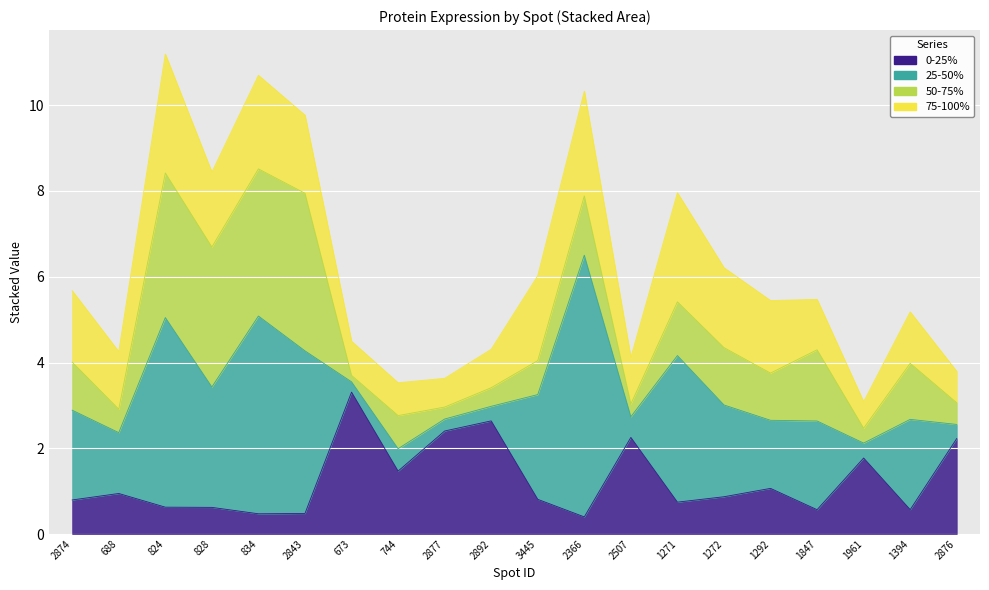

What position from the right is 744?

13